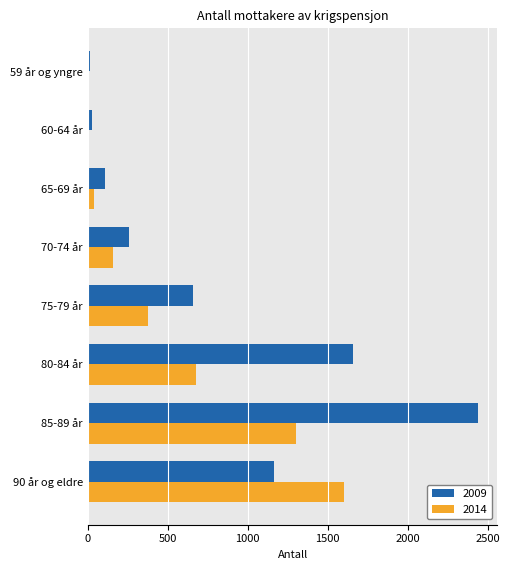

Count the number of categories in the chart.

8